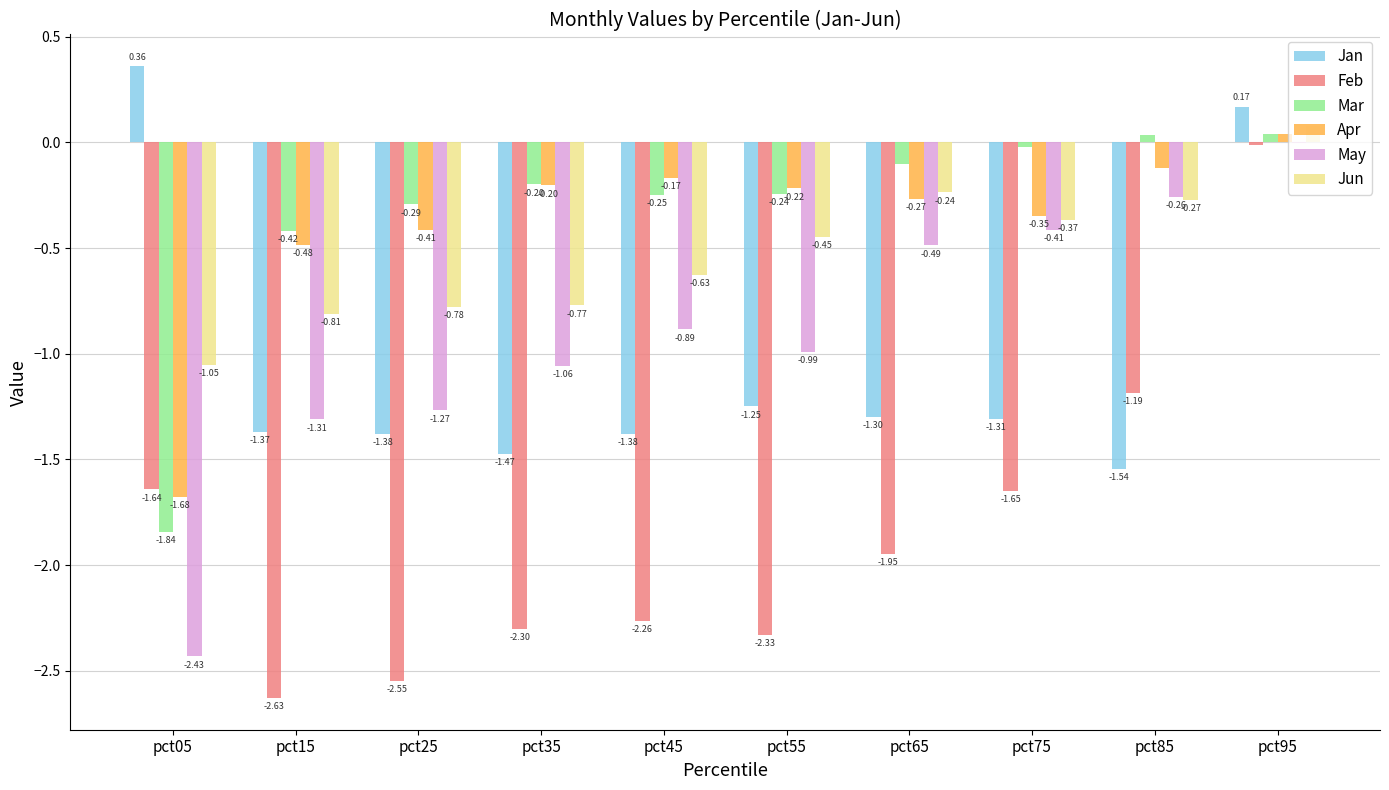

How many data points does each series have?

10